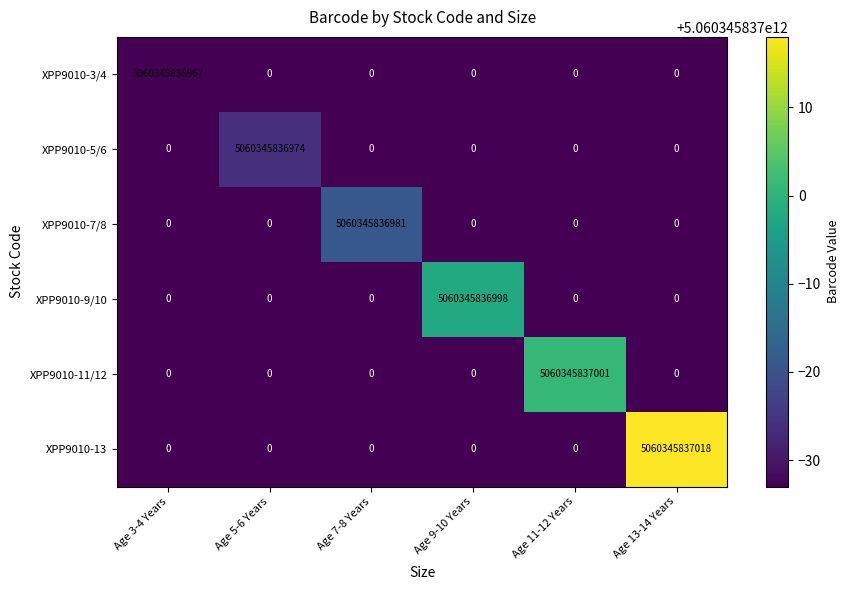

At which label does XPP9010-13 reach its peak?

Age 13-14 Years